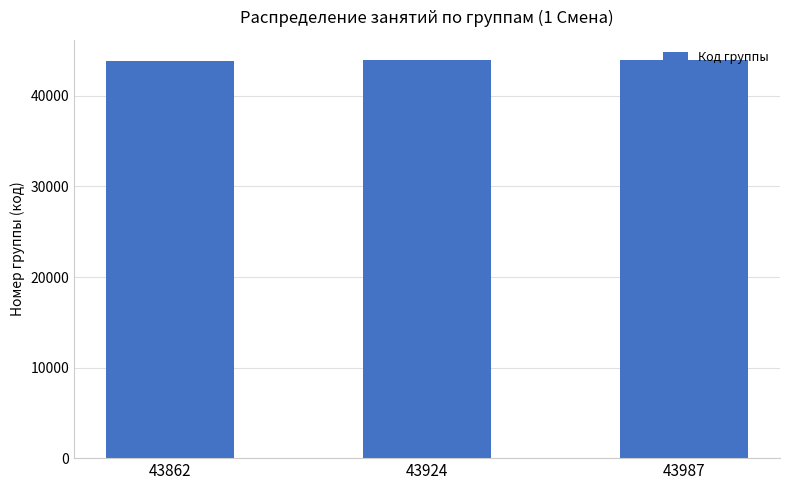

Approximately how many times larger is the value at 43924 compared to 43862?

1.0